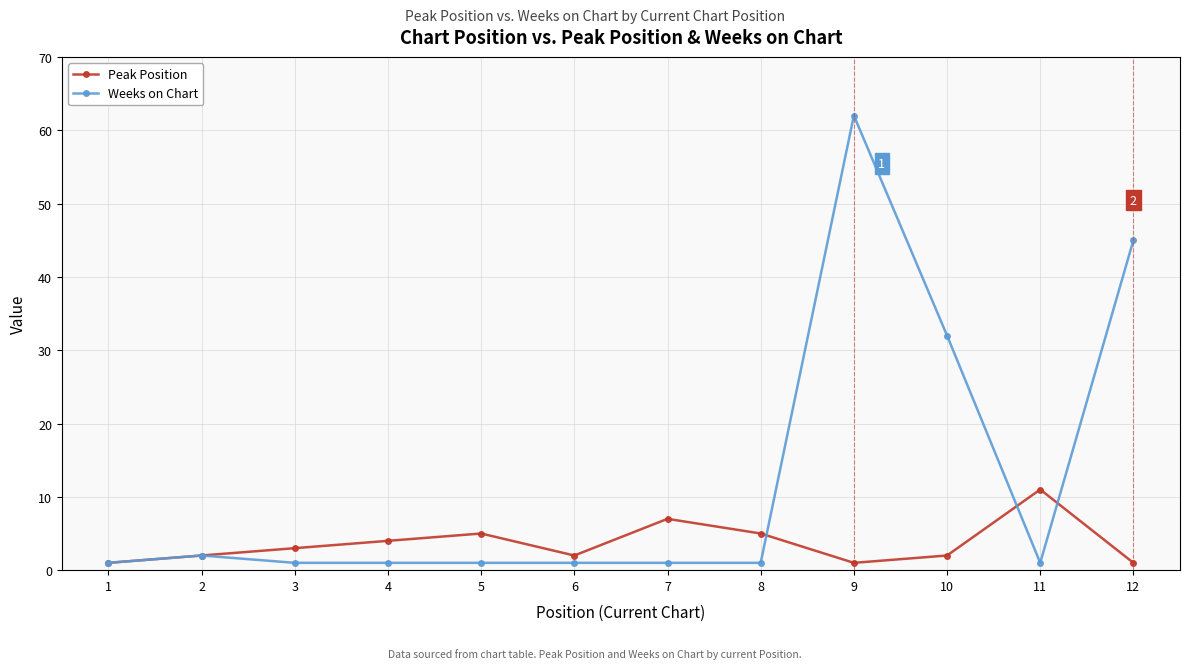

What are all the series names shown in the legend?

Peak Position, Weeks on Chart